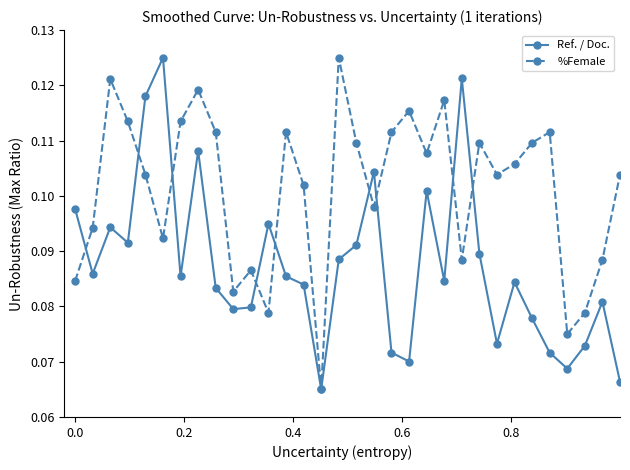

At how many categories does at least one series exceed 0?

32